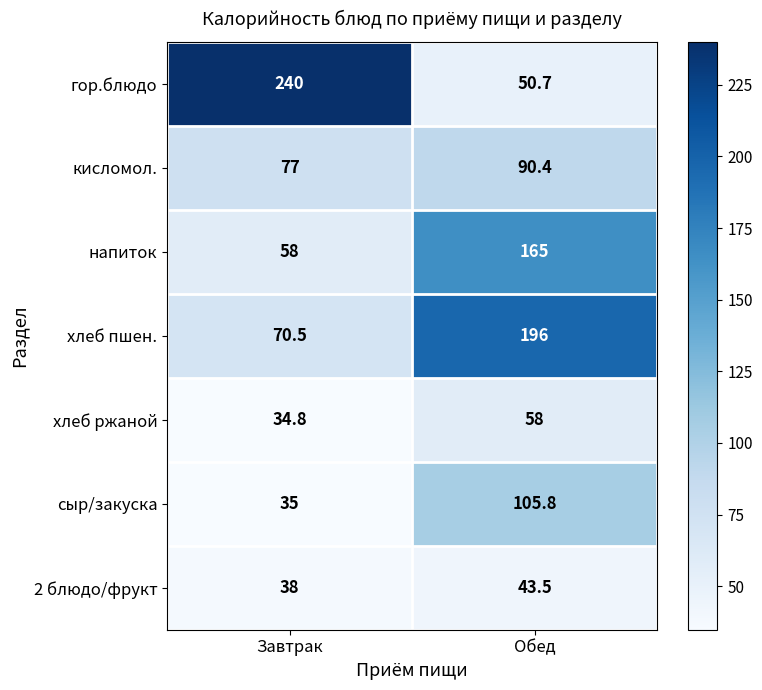

What is the maximum value shown in the chart?

240.0